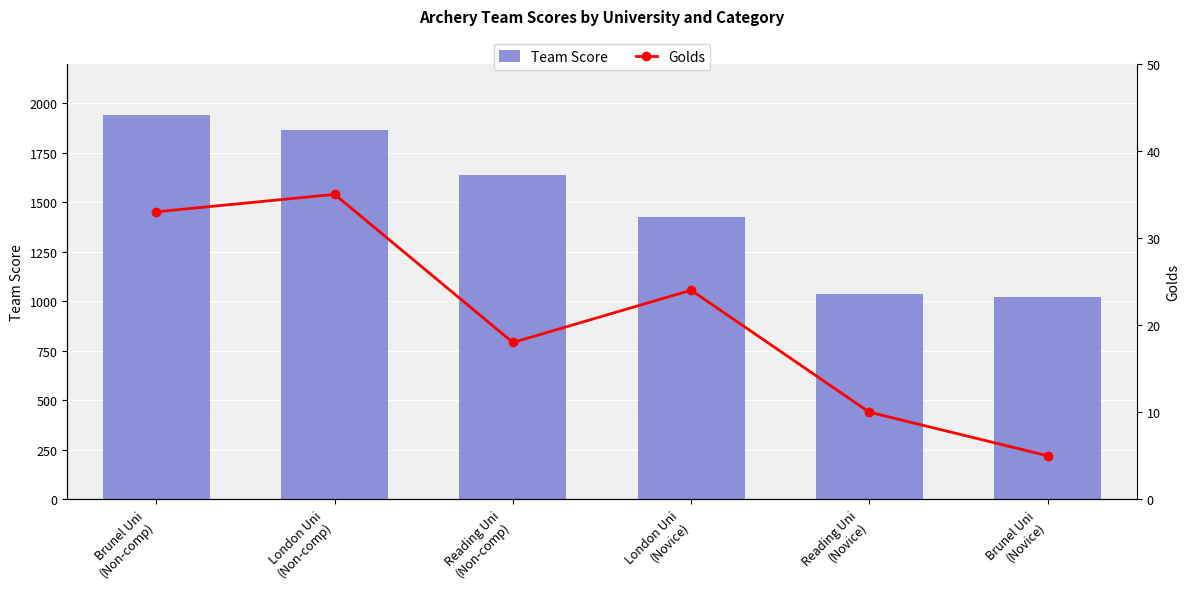

Reading left to right, extract all data points from this chart.

Team Score: 1940	1865	1636	1427	1037	1024
Golds: 33	35	18	24	10	5